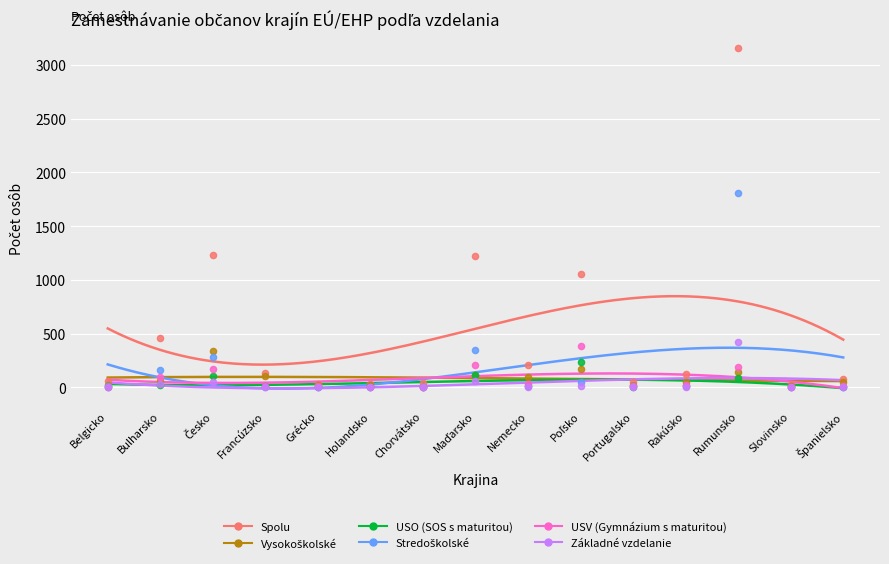

At how many categories does at least one series exceed 1981?

1